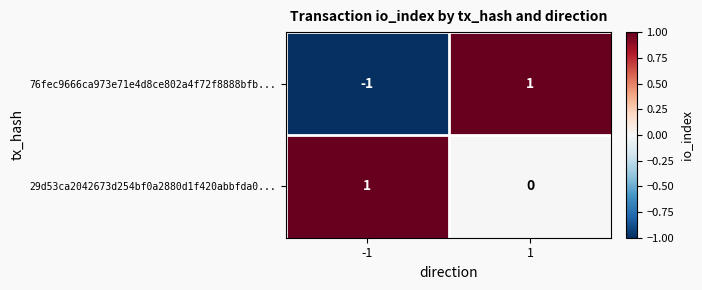

Which series has the largest range (max minus min)?

76fec9666ca973e71e4d8ce802a4f72f8888bfb...